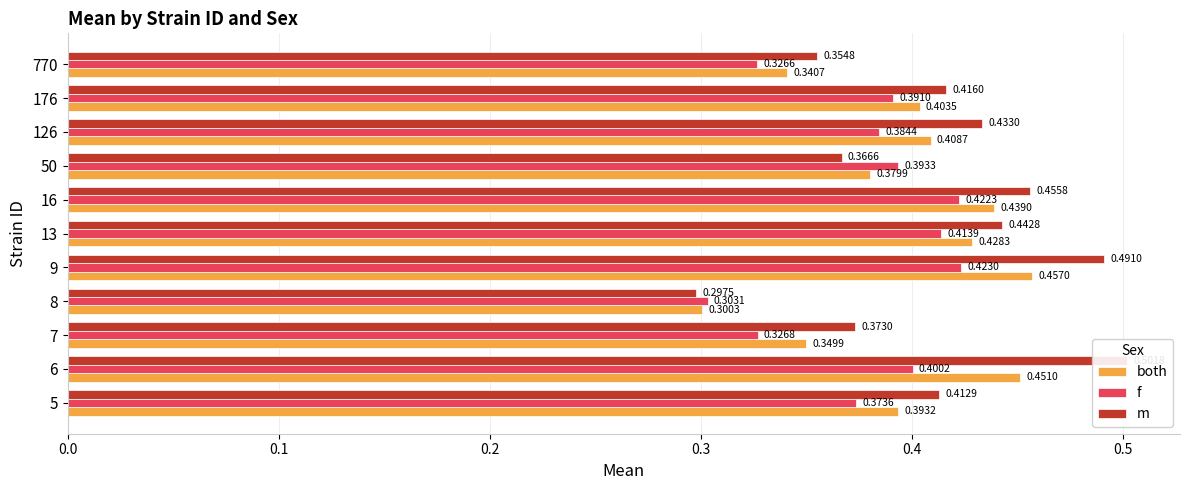

The value of both at 770 is 0.1. True or false?

False